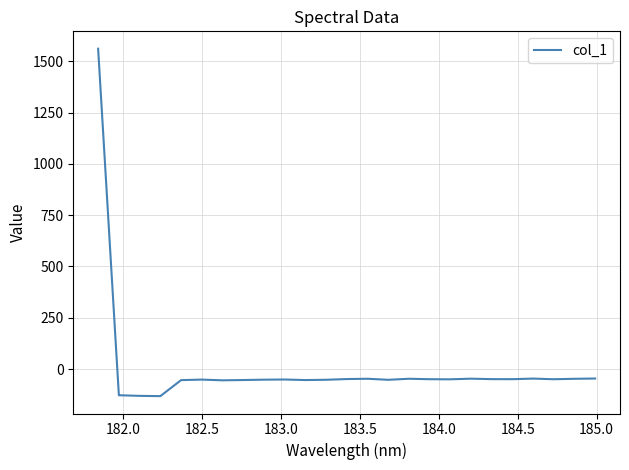

What is the maximum value shown in the chart?

1561.1